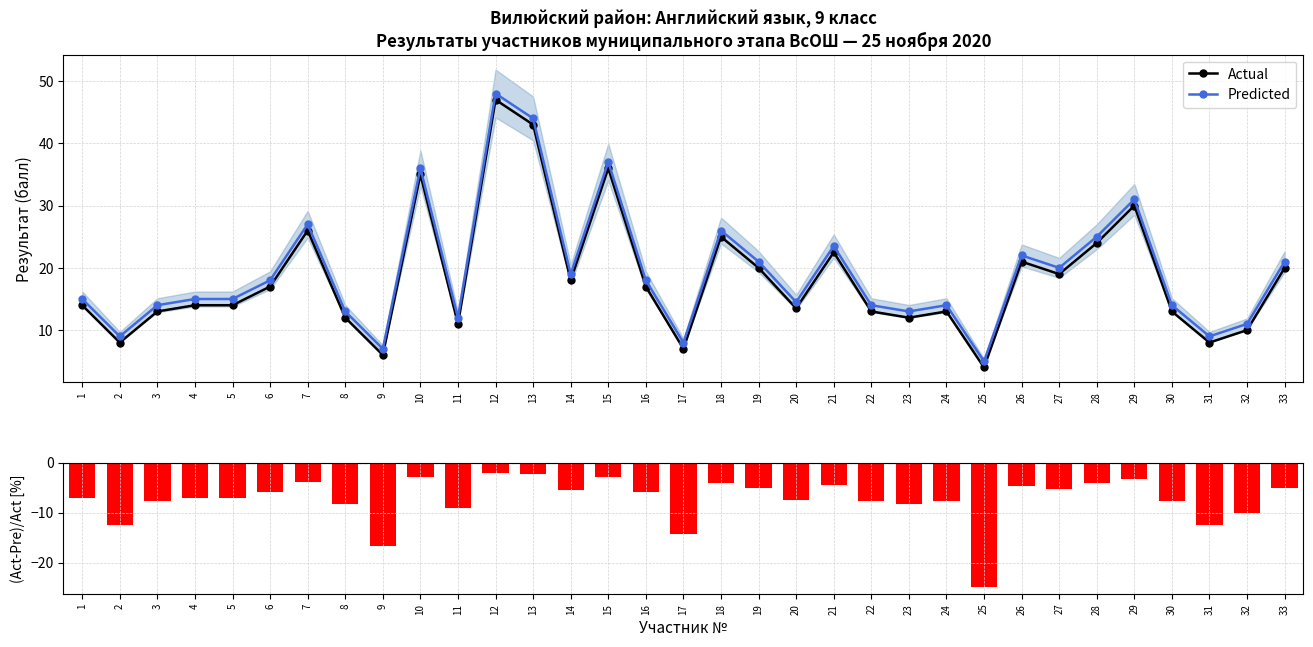

Reading left to right, what are all the values shown in this chart?

Actual: 1=14.0	2=8.0	3=13.0	4=14.0	5=14.0	6=17.0	7=26.0	8=12.0	9=6.0	10=35.0	11=11.0	12=47.0	13=43.0	14=18.0	15=36.0	16=17.0	17=7.0	18=25.0	19=20.0	20=13.5	21=22.5	22=13.0	23=12.0	24=13.0	25=4.0	26=21.0	27=19.0	28=24.0	29=30.0	30=13.0	31=8.0	32=10.0	33=20.0
Predicted: 1=15.0	2=9.0	3=14.0	4=15.0	5=15.0	6=18.0	7=27.0	8=13.0	9=7.0	10=36.0	11=12.0	12=48.0	13=44.0	14=19.0	15=37.0	16=18.0	17=8.0	18=26.0	19=21.0	20=14.5	21=23.5	22=14.0	23=13.0	24=14.0	25=5.0	26=22.0	27=20.0	28=25.0	29=31.0	30=14.0	31=9.0	32=11.0	33=21.0
(Actual-Pred)/Actual [%]: 1=-7.1	2=-12.5	3=-7.7	4=-7.1	5=-7.1	6=-5.9	7=-3.8	8=-8.3	9=-16.7	10=-2.9	11=-9.1	12=-2.1	13=-2.3	14=-5.6	15=-2.8	16=-5.9	17=-14.3	18=-4.0	19=-5.0	20=-7.4	21=-4.4	22=-7.7	23=-8.3	24=-7.7	25=-25.0	26=-4.8	27=-5.3	28=-4.2	29=-3.3	30=-7.7	31=-12.5	32=-10.0	33=-5.0